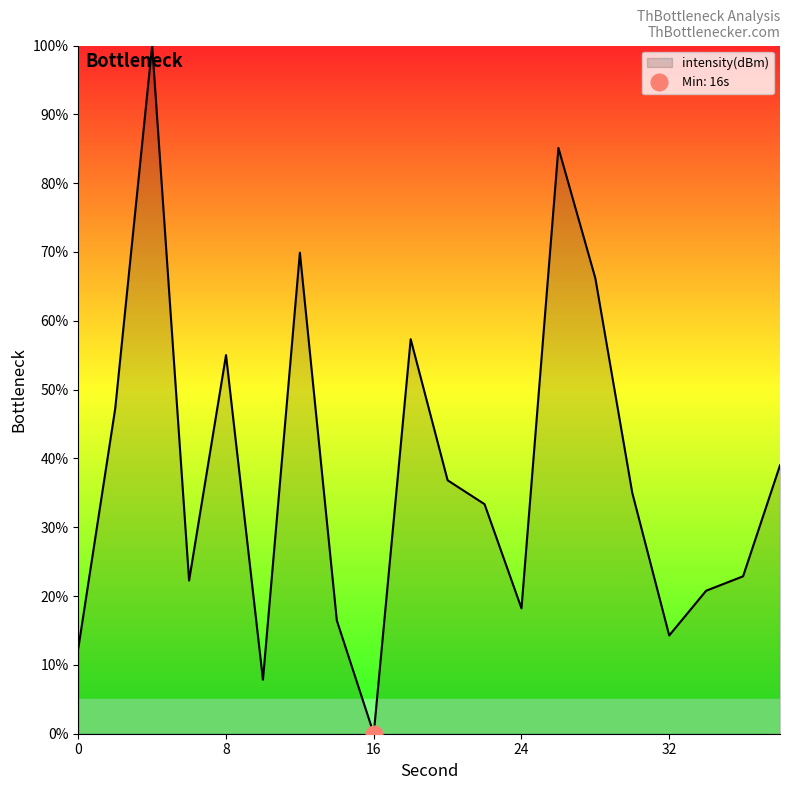

What is the maximum value for intensity(dBm)?

100.0